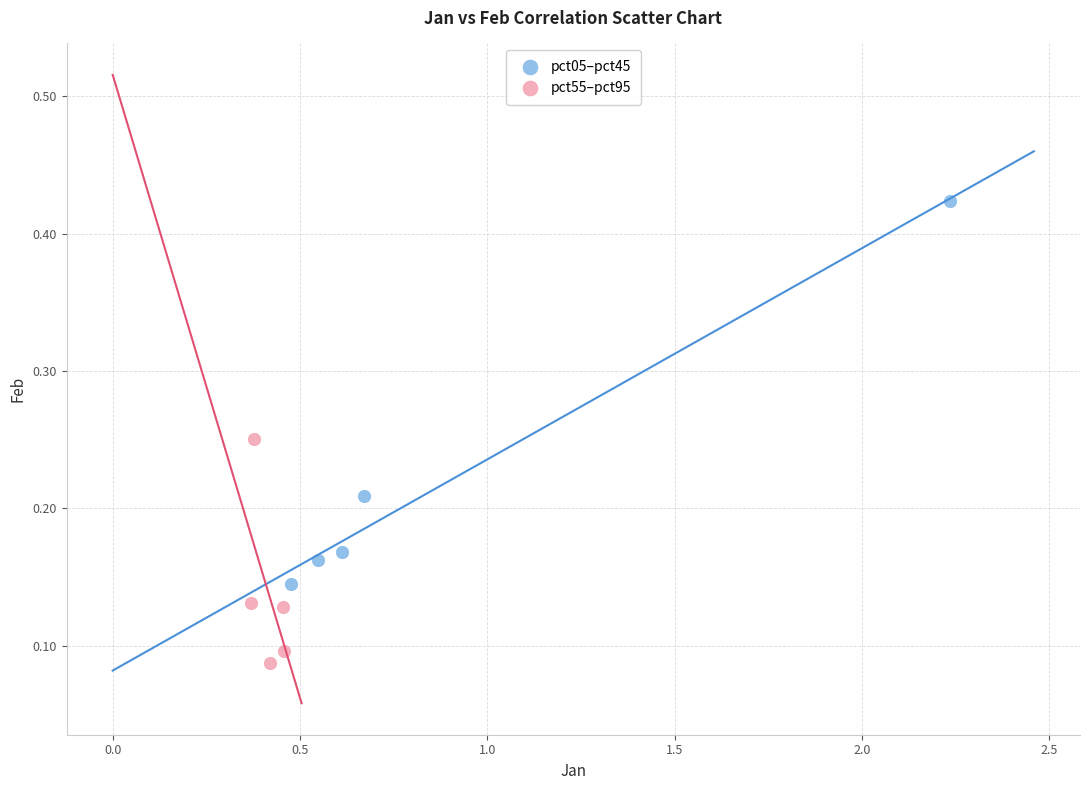

Which series contains the lowest Y value?

pct55–pct95